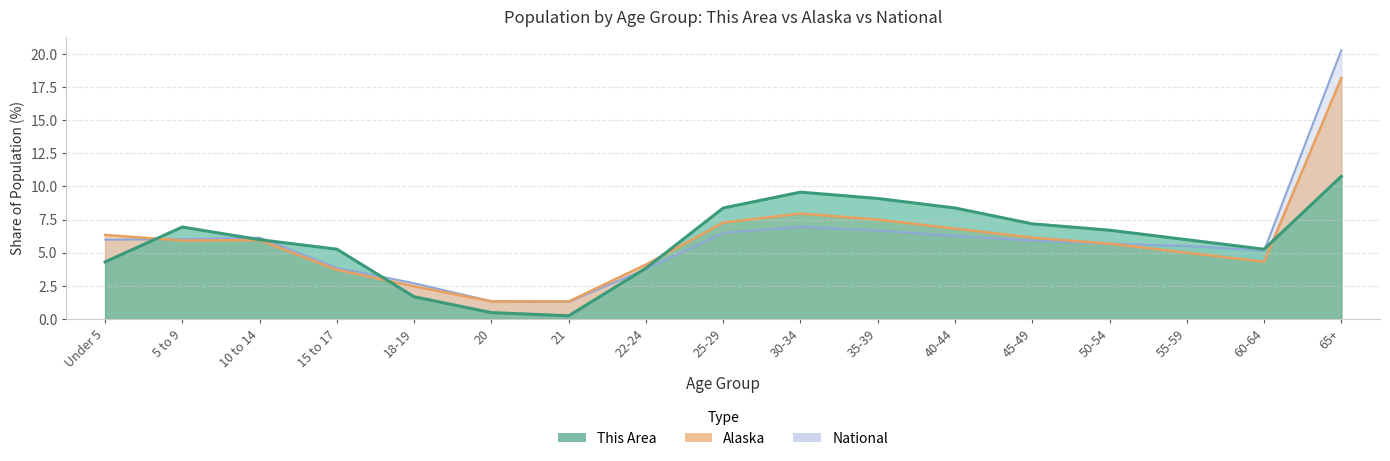

What is the lowest value of the Alaska series?

1.3